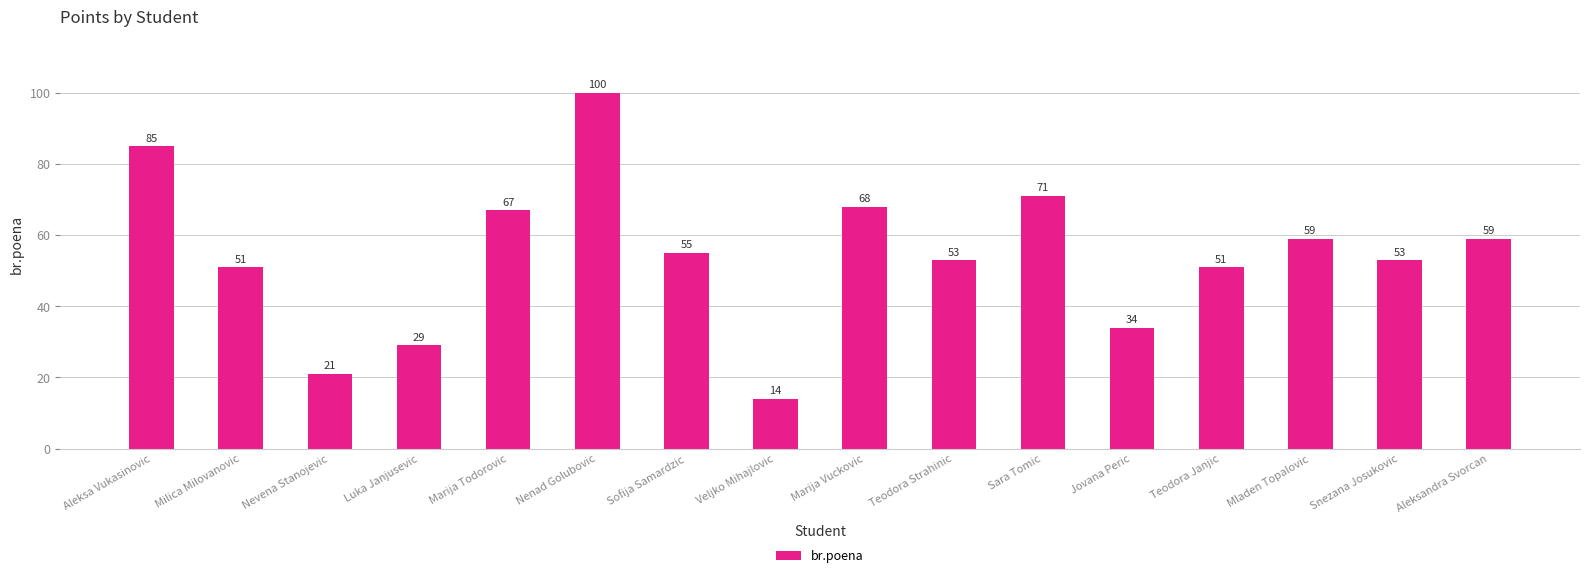

Reading left to right, extract all data points from this chart.

85	51	21	29	67	100	55	14	68	53	71	34	51	59	53	59